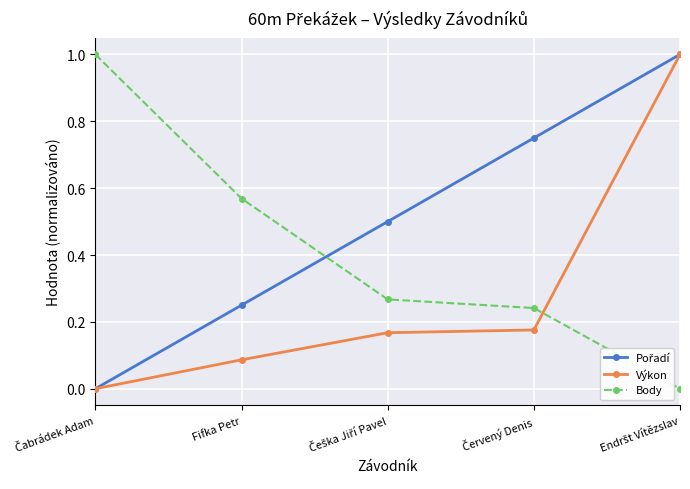

What position from the left is Fifka Petr?

2